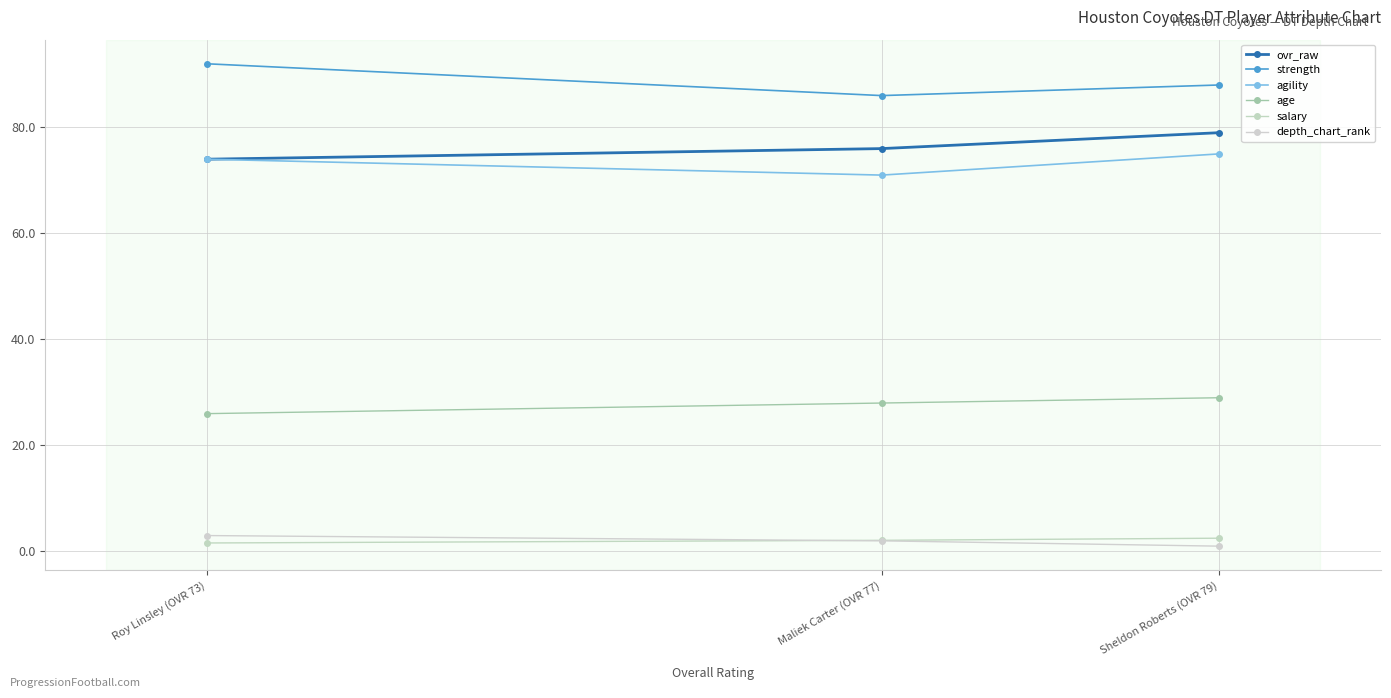

Is it true that depth_chart_rank equals 1.6 at Sheldon Roberts (OVR 79)?

False